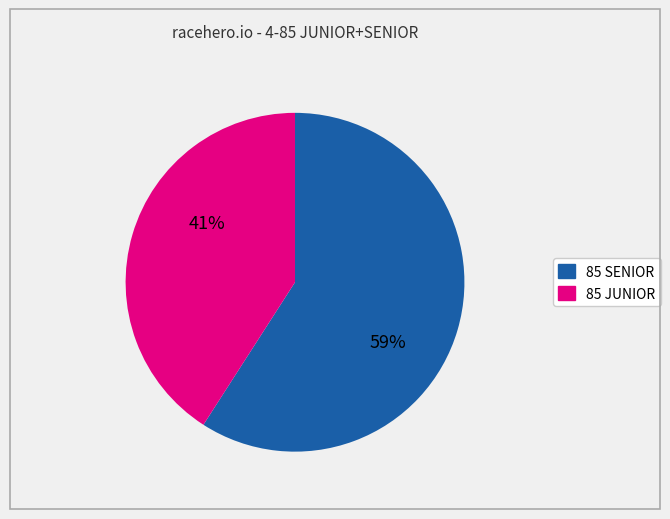

Which category has the smallest portion of the pie?

85 JUNIOR